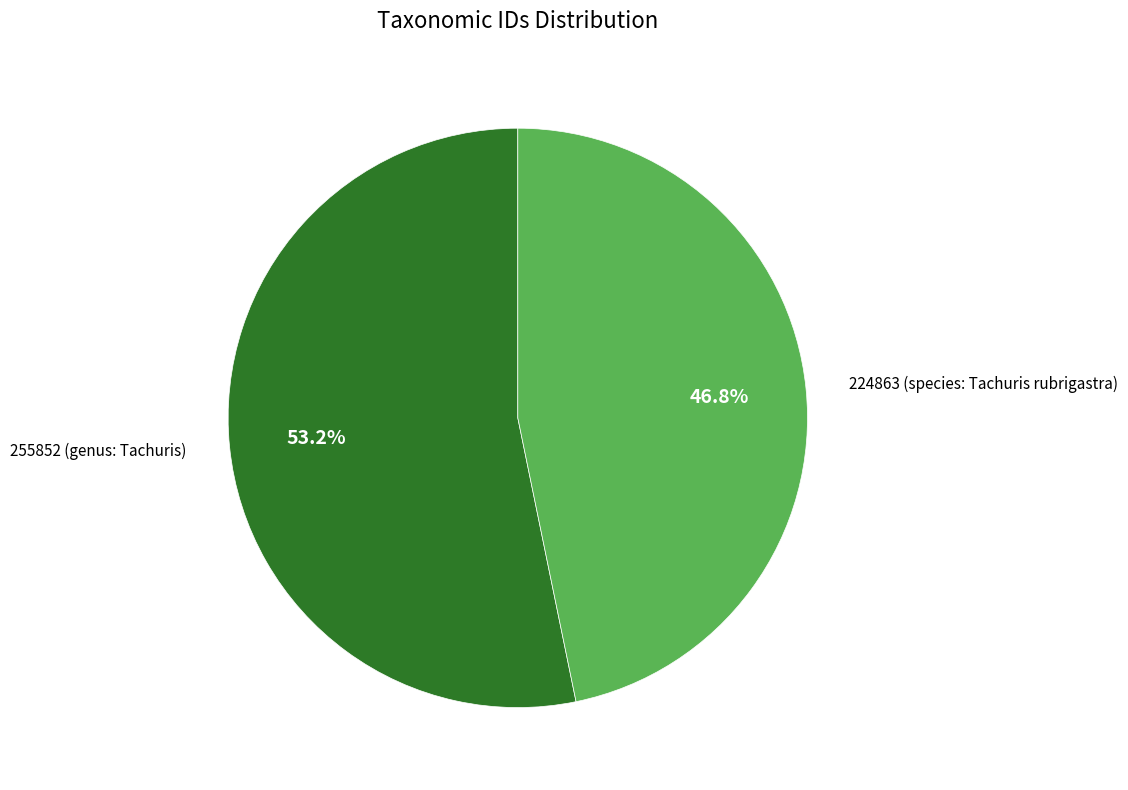

Is there a majority slice in this chart?

Yes